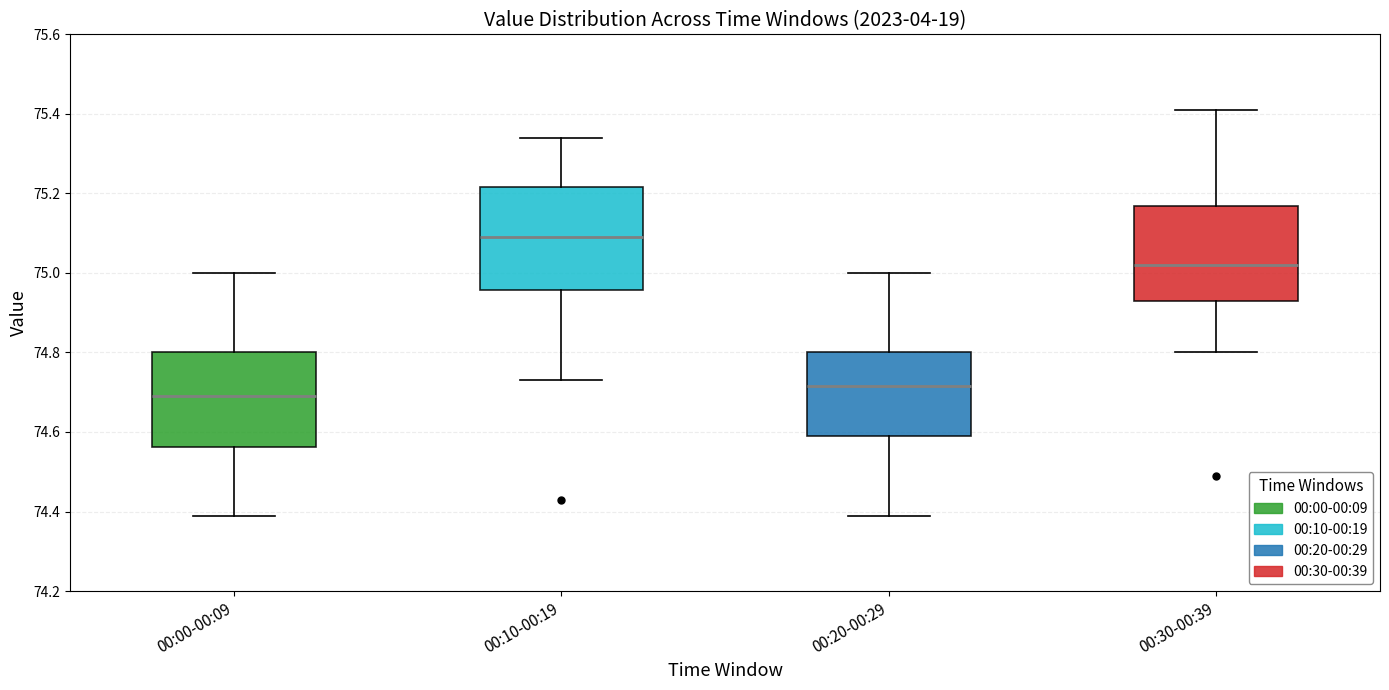

Reading left to right, transcribe this box plot: for each box, give where its median line is, the range the box spans, and where its two whiskers end, as read against the y-axis. The values are not printed on the chart, so give them approximately, as read against the axis.

00:00-00:09: median 74.70, box 74.56 to 74.80, whiskers 74.40 to 75.00
00:10-00:19: median 75.10, box 74.96 to 75.22, whiskers 74.74 to 75.34
00:20-00:29: median 74.72, box 74.60 to 74.80, whiskers 74.40 to 75.00
00:30-00:39: median 75.02, box 74.94 to 75.16, whiskers 74.80 to 75.42